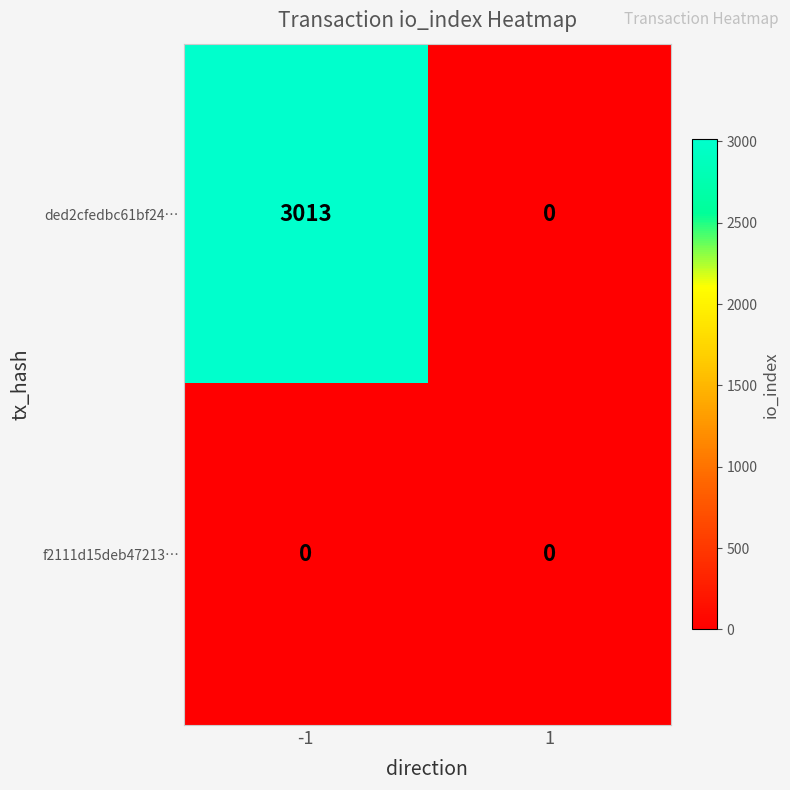

At how many categories does at least one series exceed 664?

1